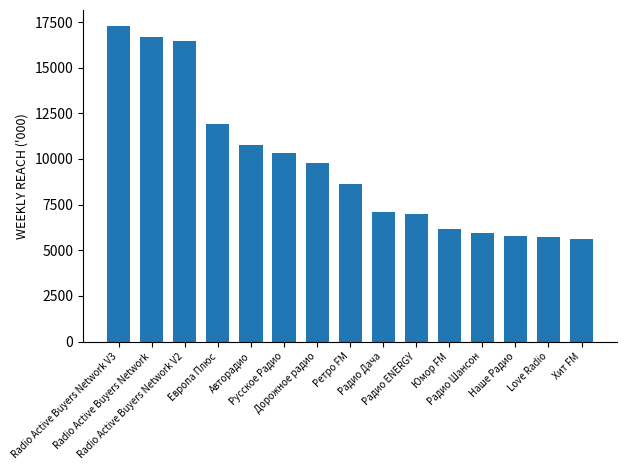

Which category has the highest value across all series?

Radio Active Buyers Network V3